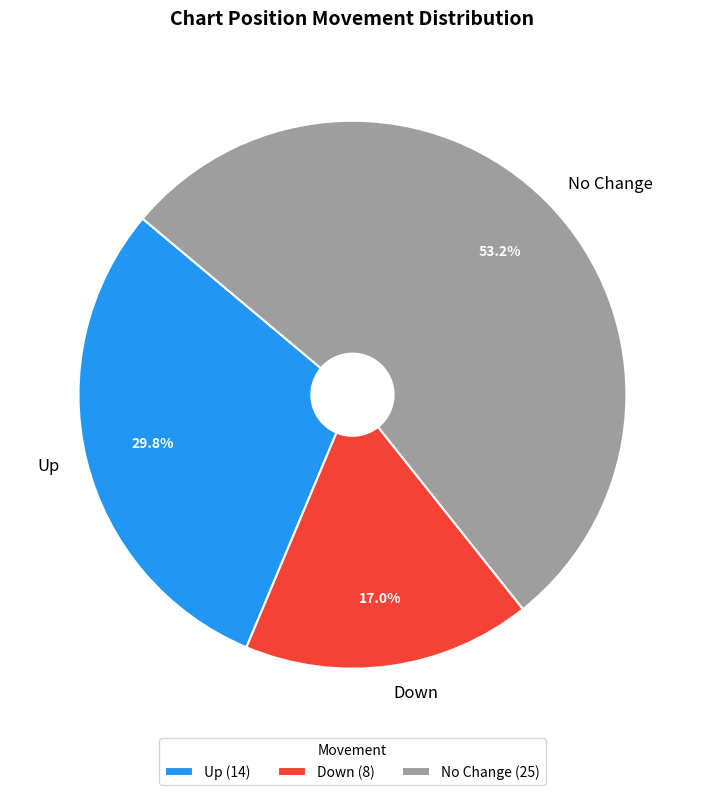

How many slices are in this pie chart?

3